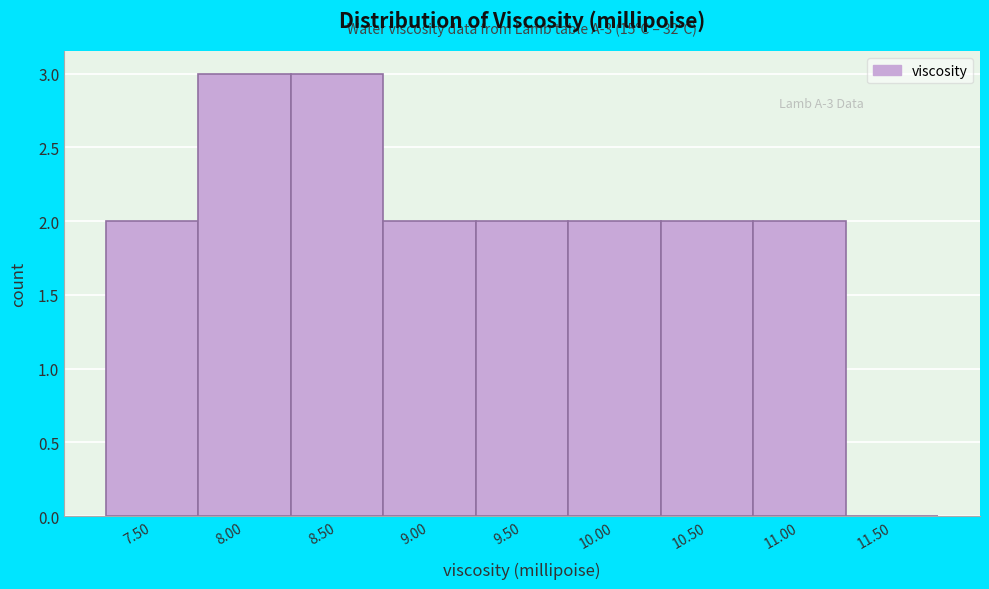

Reading left to right, list all the values displayed in this chart.

7.50=2	8.00=3	8.50=3	9.00=2	9.50=2	10.00=2	10.50=2	11.00=2	11.50=0